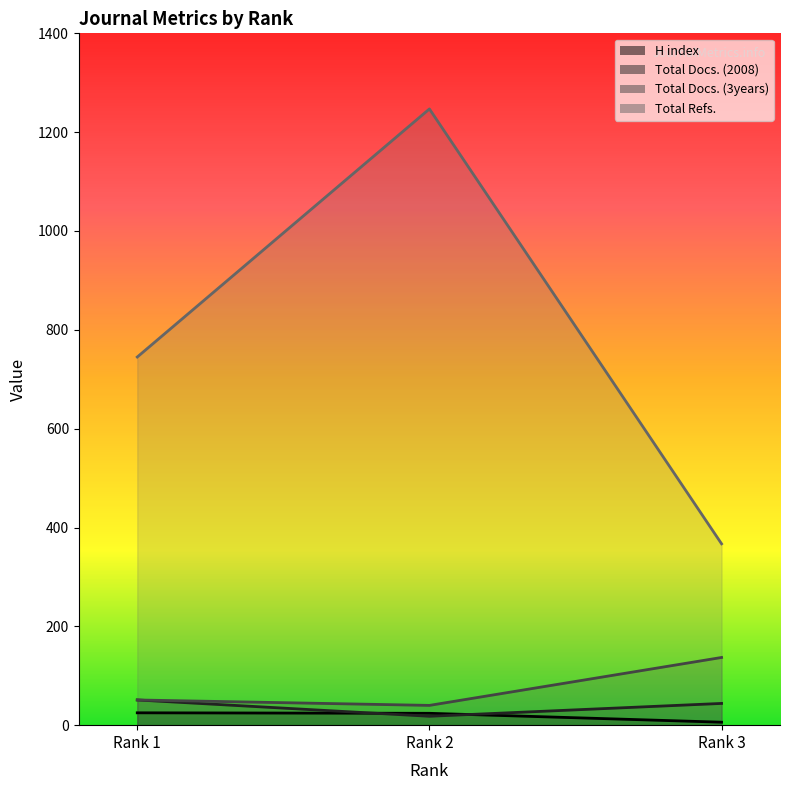

True or false: Total Docs. (3years) has a value of 40 at 2.

True